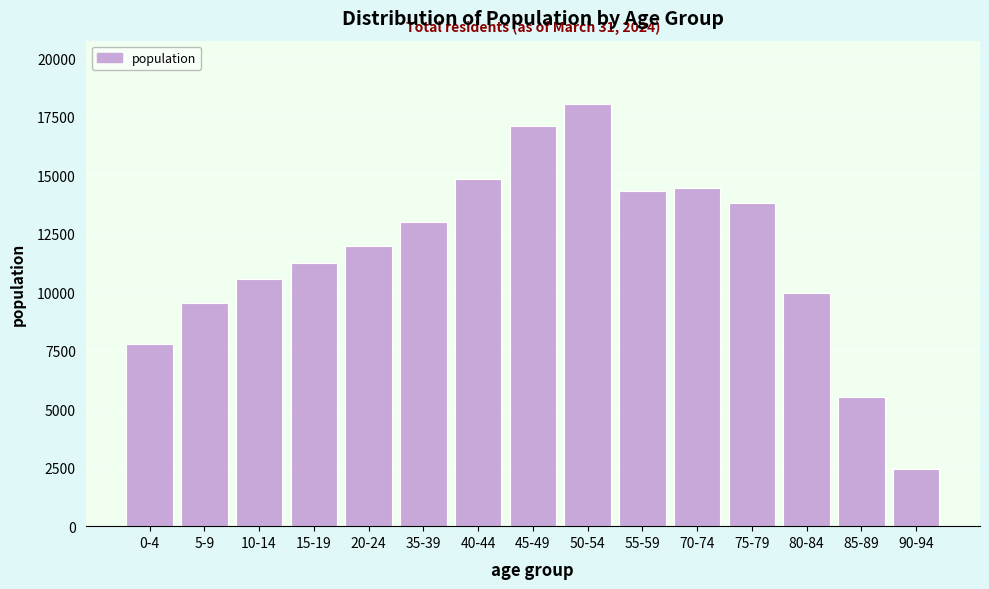

Reading left to right, list all the values displayed in this chart.

0-4=7773	5-9=9517	10-14=10558	15-19=11238	20-24=11967	35-39=12996	40-44=14842	45-49=17111	50-54=18044	55-59=14345	70-74=14449	75-79=13828	80-84=9968	85-89=5526	90-94=2453